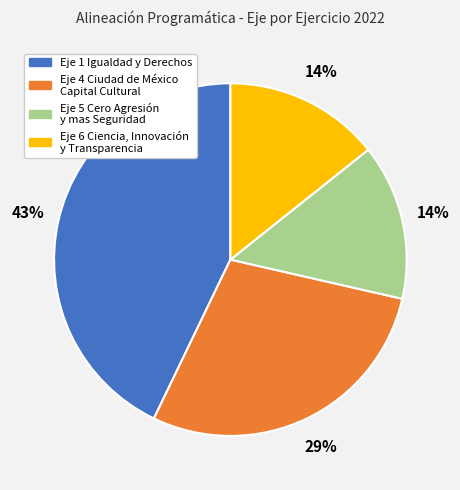

Is there a majority slice in this chart?

No